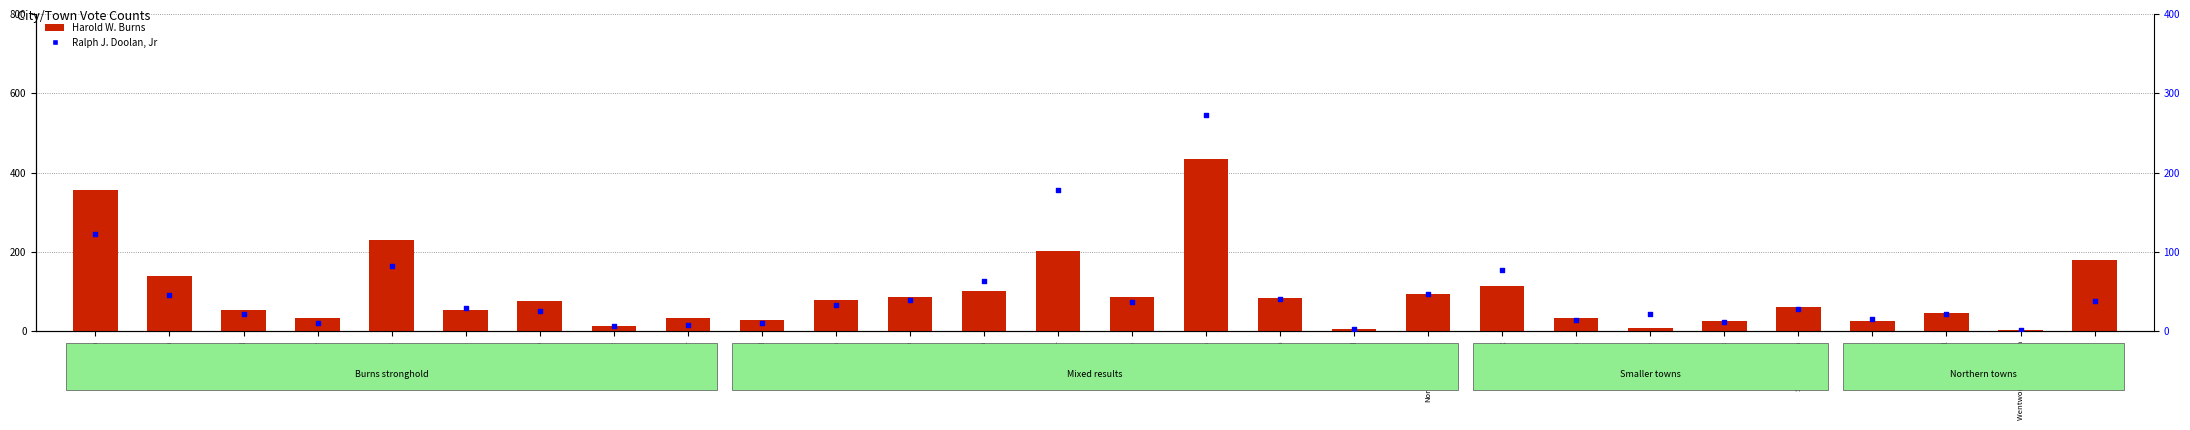

At which category is the sum across all series the highest?

Littleton